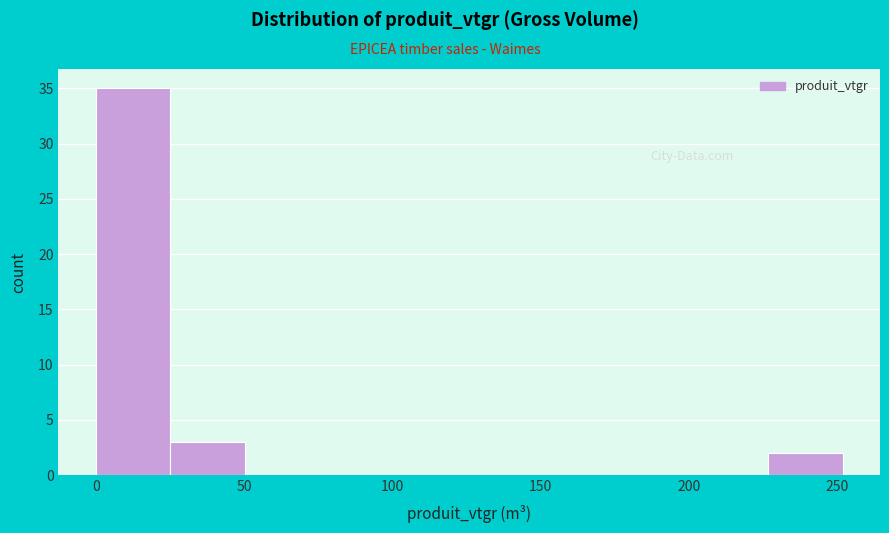

How tall is the bar that spans 25 to 50 on the x-axis? Neither the bar edges nor the heights are printed on the chart, so give them approximately, as read against the axes.

3